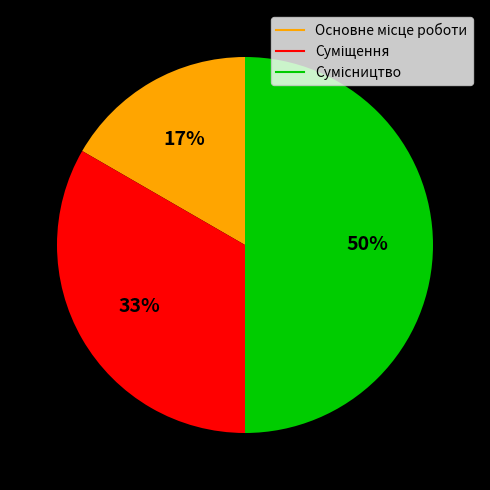

To the nearest percent, what is the difference between the largest and smallest slice percentages?

33%